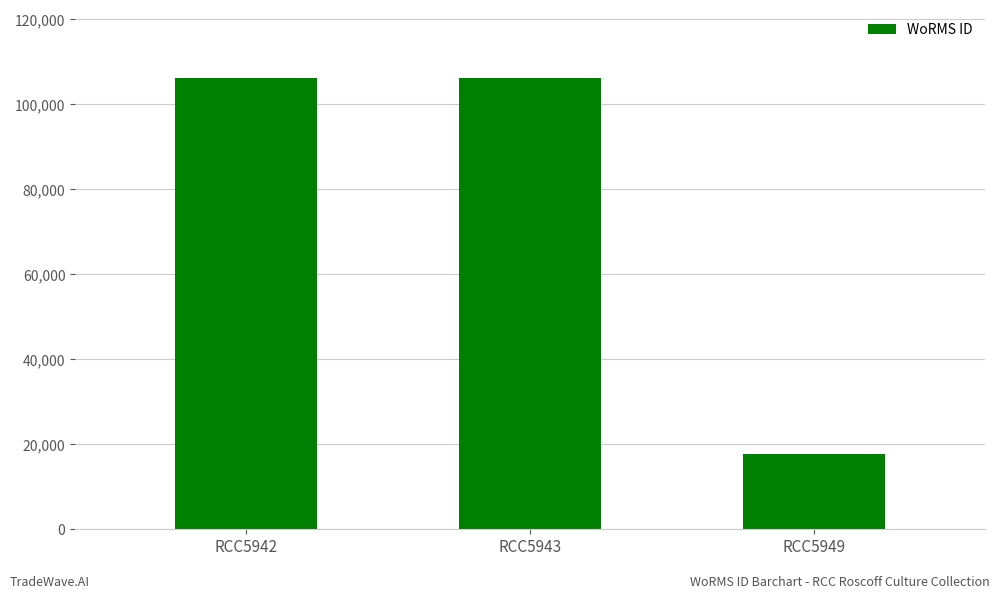

Which category has the lowest value across all series?

RCC5949